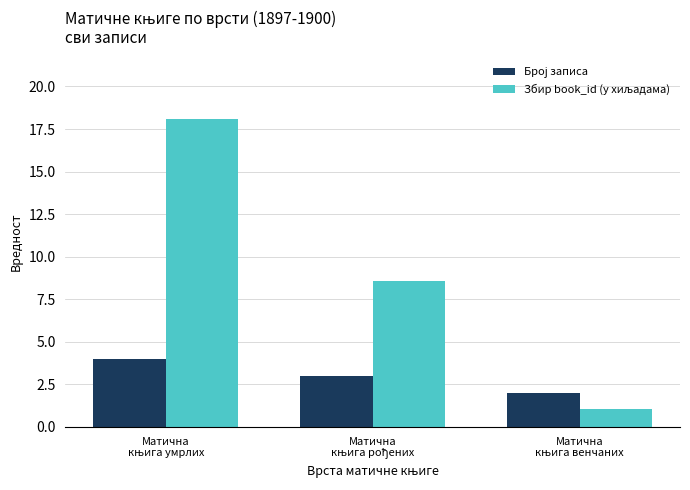

What is the smallest value displayed?

1.1